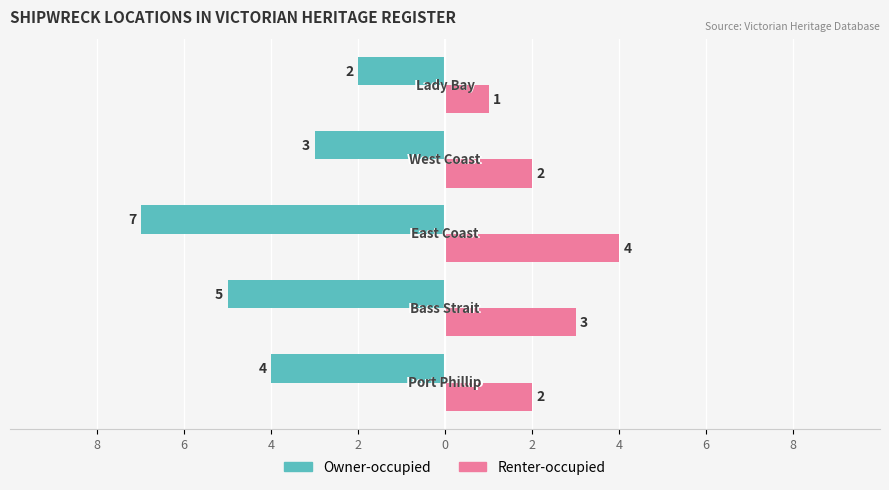

What is the difference between the maximum and minimum values in the Renter-occupied series?

3